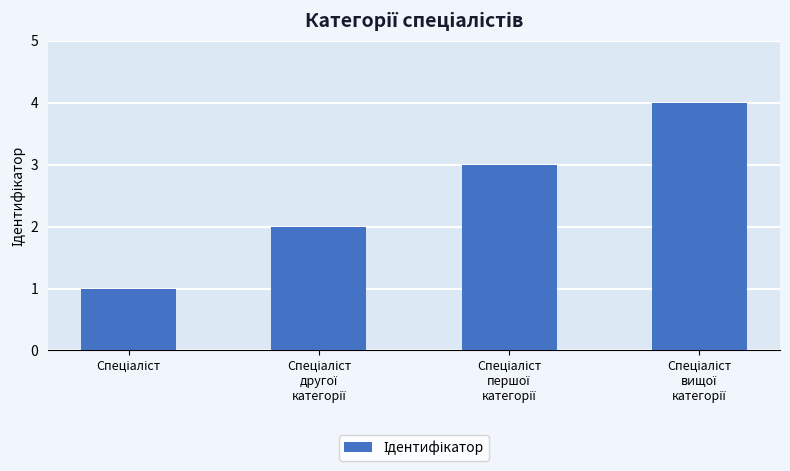

What is the difference between the maximum and minimum values?

3